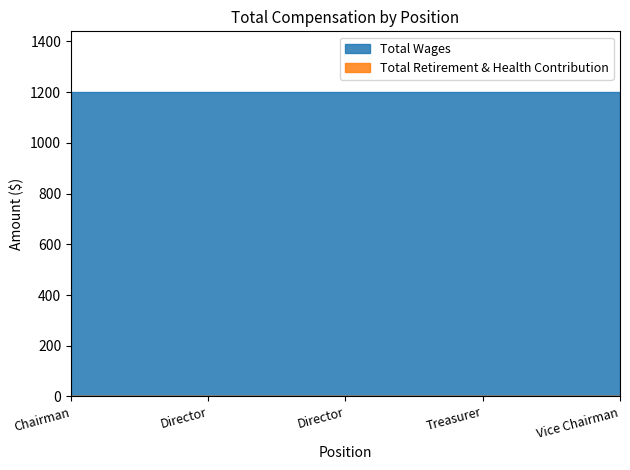

Reading left to right, what are all the values shown in this chart?

Total Wages: 1200	1200	1200	1200	1200
Total Retirement & Health Contribution: 0	0	0	0	0